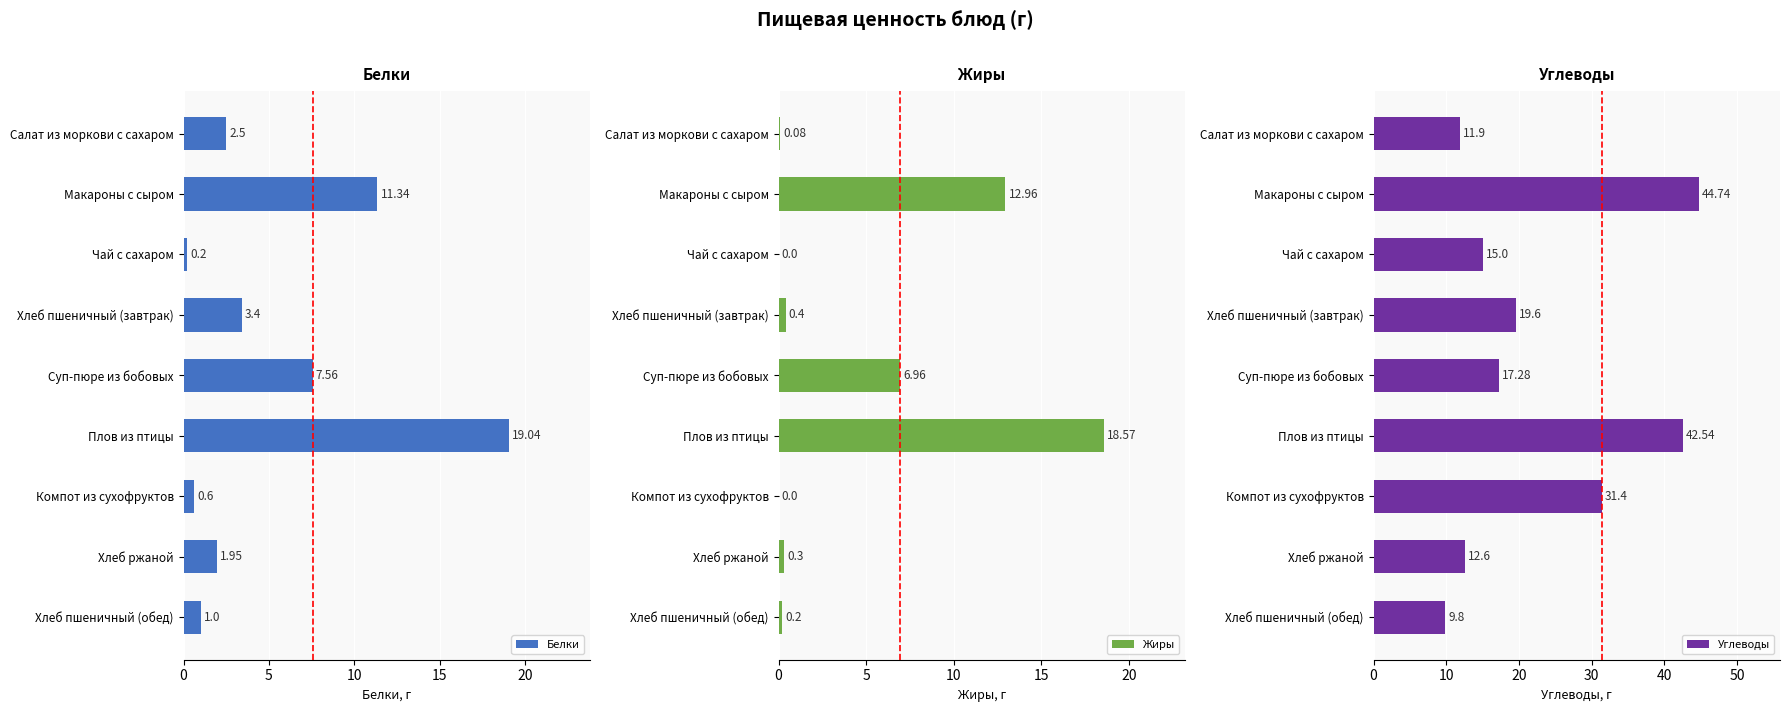

What is the sum of all Жиры values?

39.5